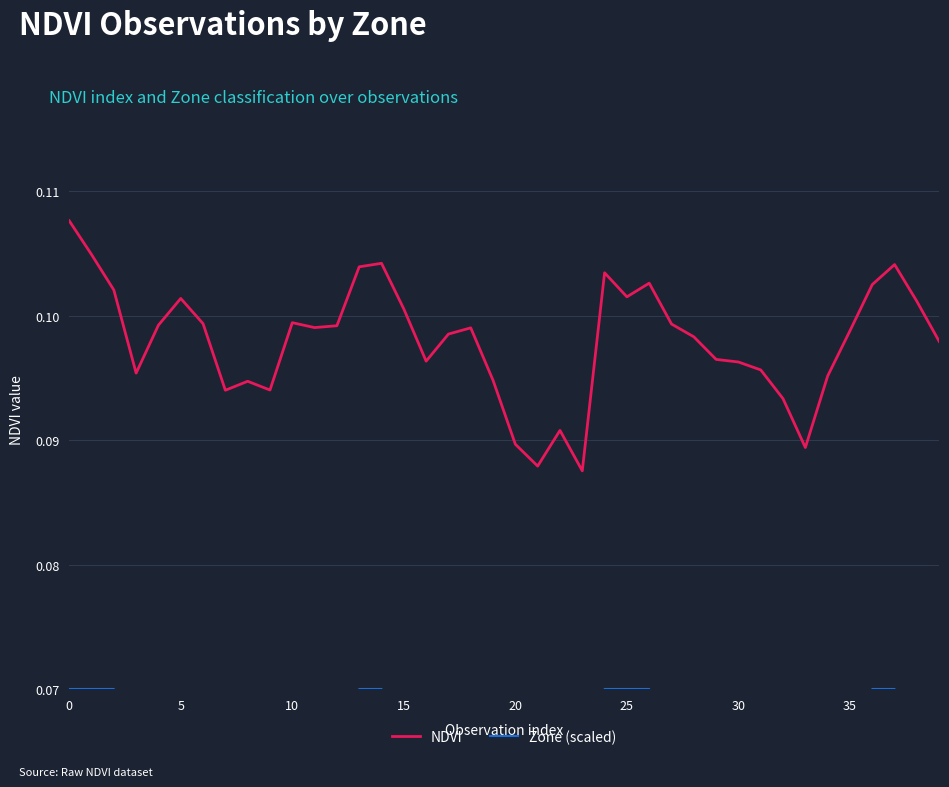

The value of Zone (scaled) at 15 is 0.1. True or false?

False